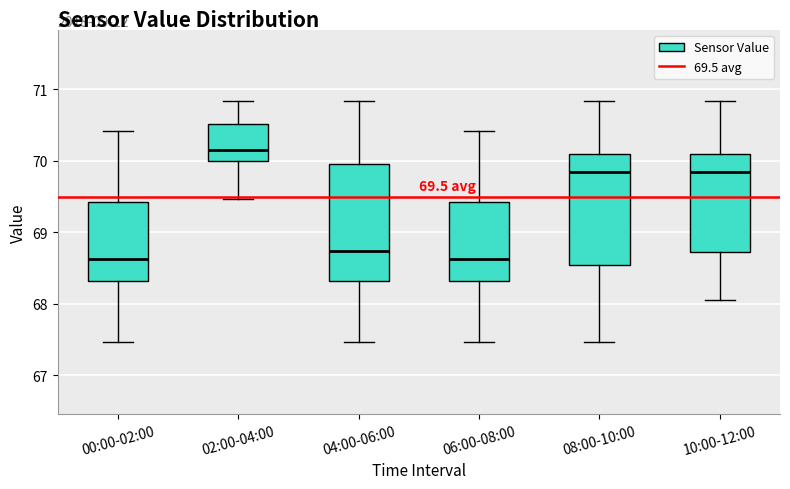

Which box's median line is the highest?

02:00-04:00